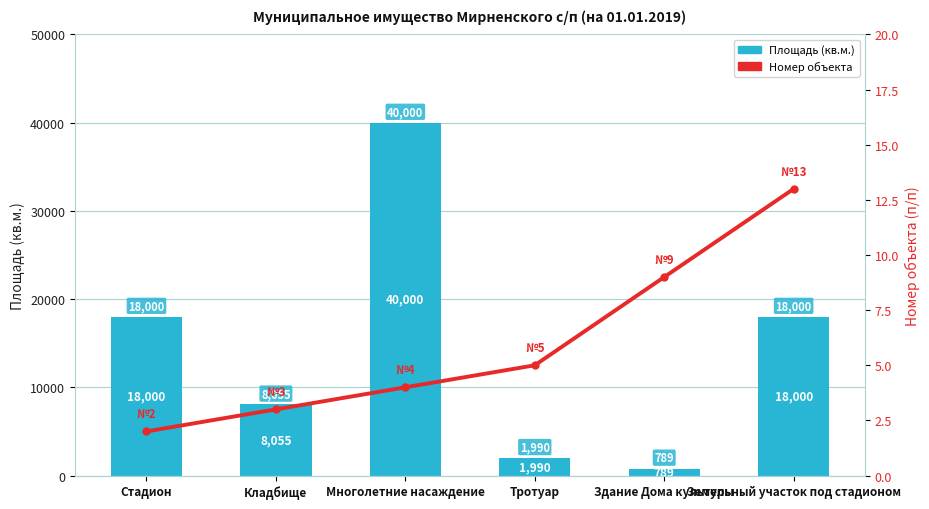

How many values in the Площадь (кв.м.) series exceed 18000?

1